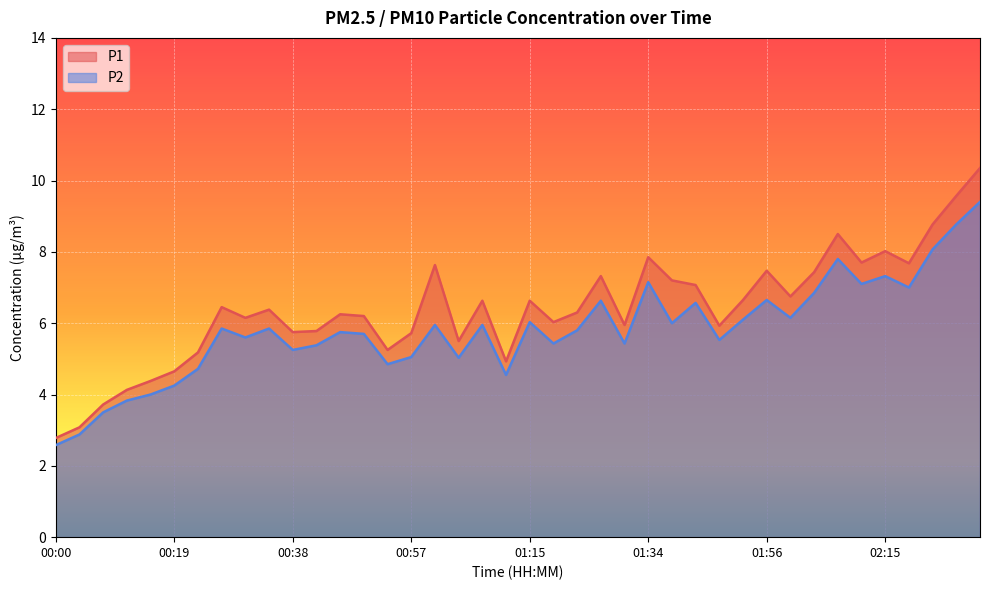

At which category does the chart reach its minimum across all series?

00:00